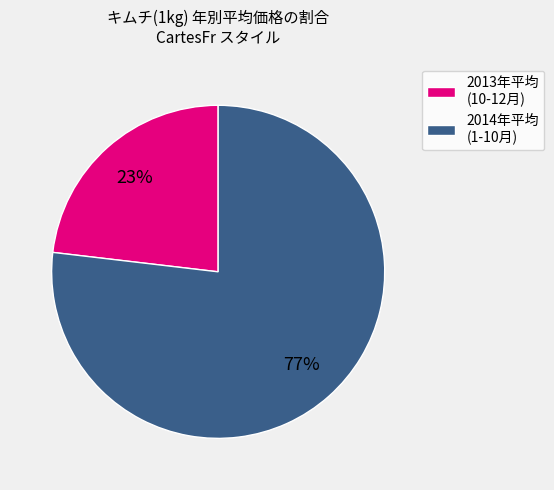

To the nearest percent, what is the combined percentage of 2014年平均 (1-10月) and 2013年平均 (10-12月)?

100%